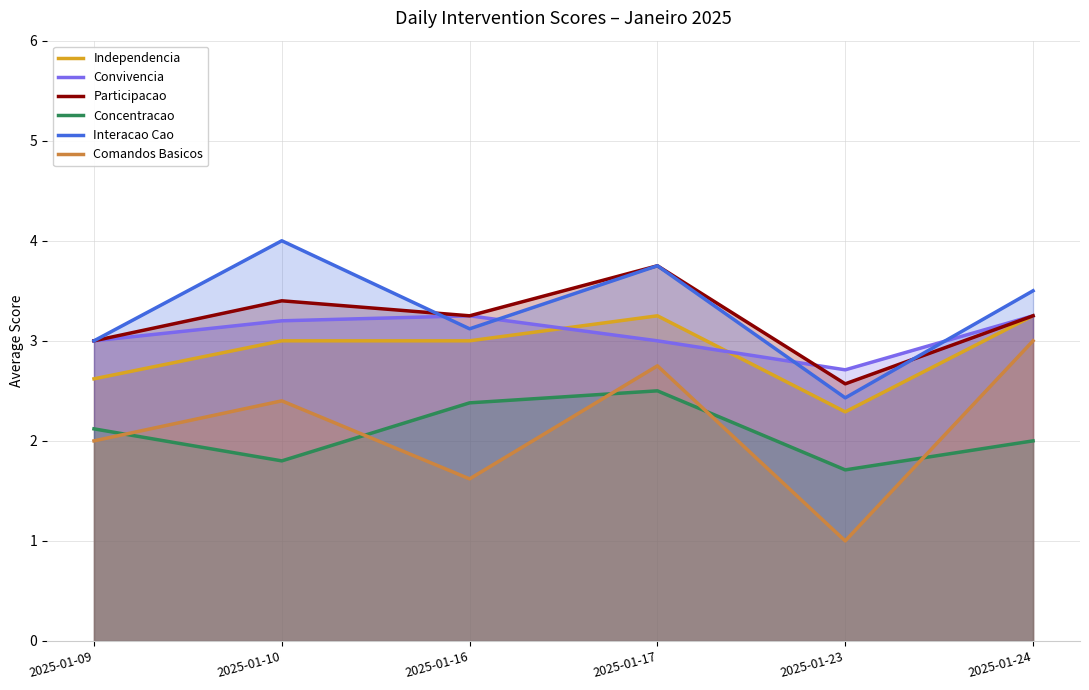

At which category does the chart reach its peak across all series?

2025-01-10